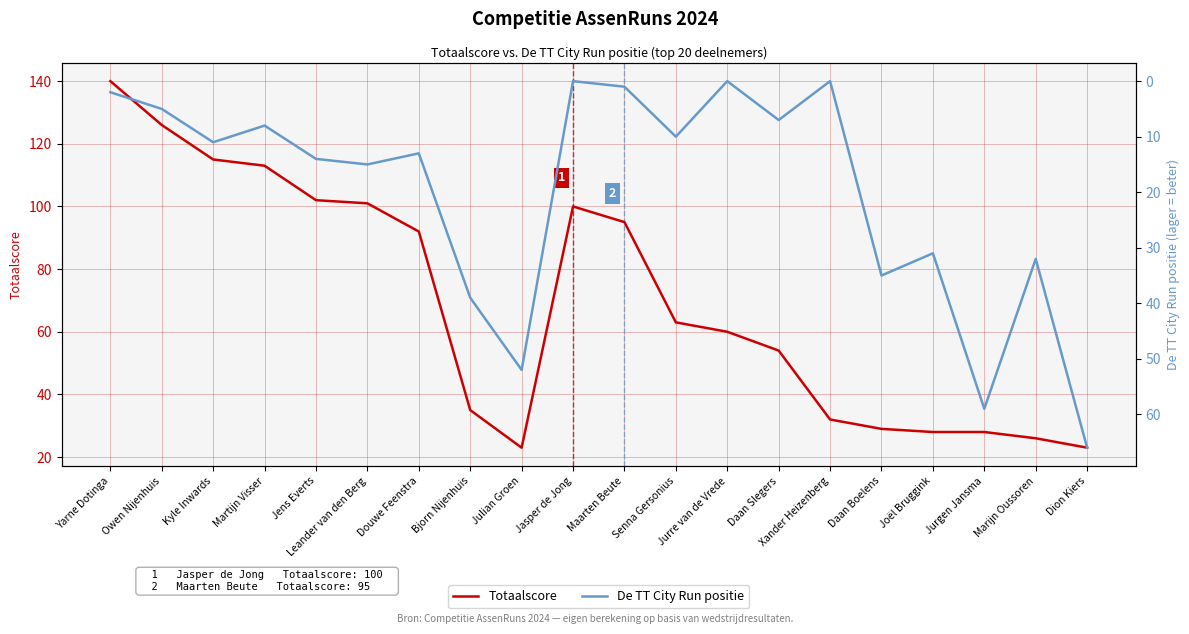

List the labels in order of Totaalscore value, smallest first.

Julian Groen, Dion Kiers, Marijn Oussoren, Joël Bruggink, Jurgen Jansma, Daan Boelens, Xander Heizenberg, Bjorn Nijenhuis, Daan Slegers, Jurre van de Vrede, Senna Gersonius, Douwe Feenstra, Maarten Beute, Jasper de Jong, Leander van den Berg, Jens Everts, Martijn Visser, Kyle Inwards, Owen Nijenhuis, Yarne Dotinga